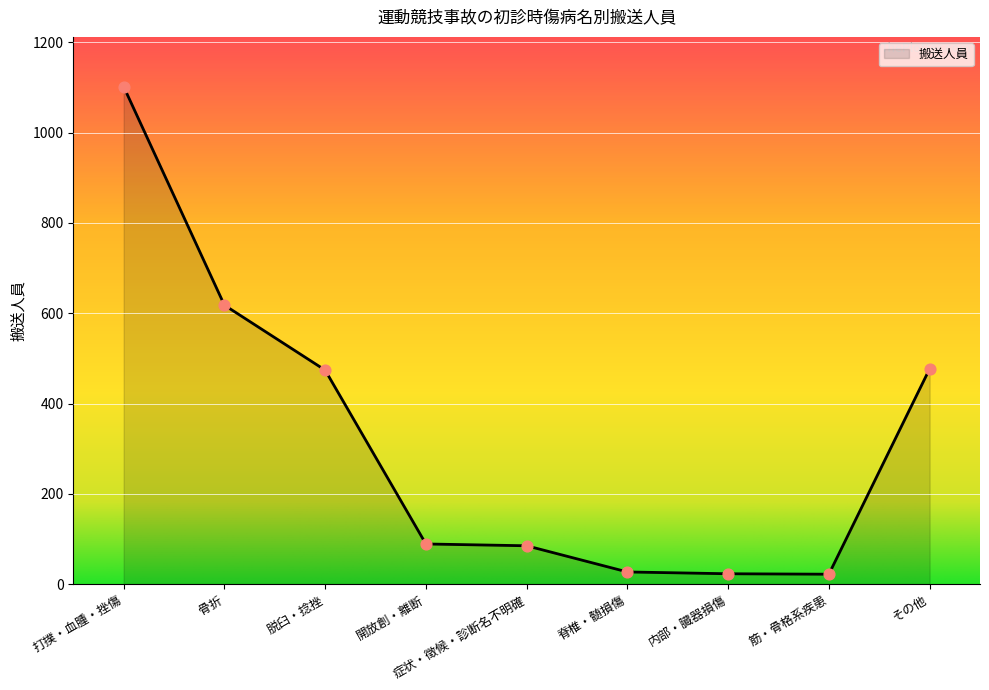

What is the ratio of the value at その他 to the value at 打撲・血腫・挫傷?

0.4